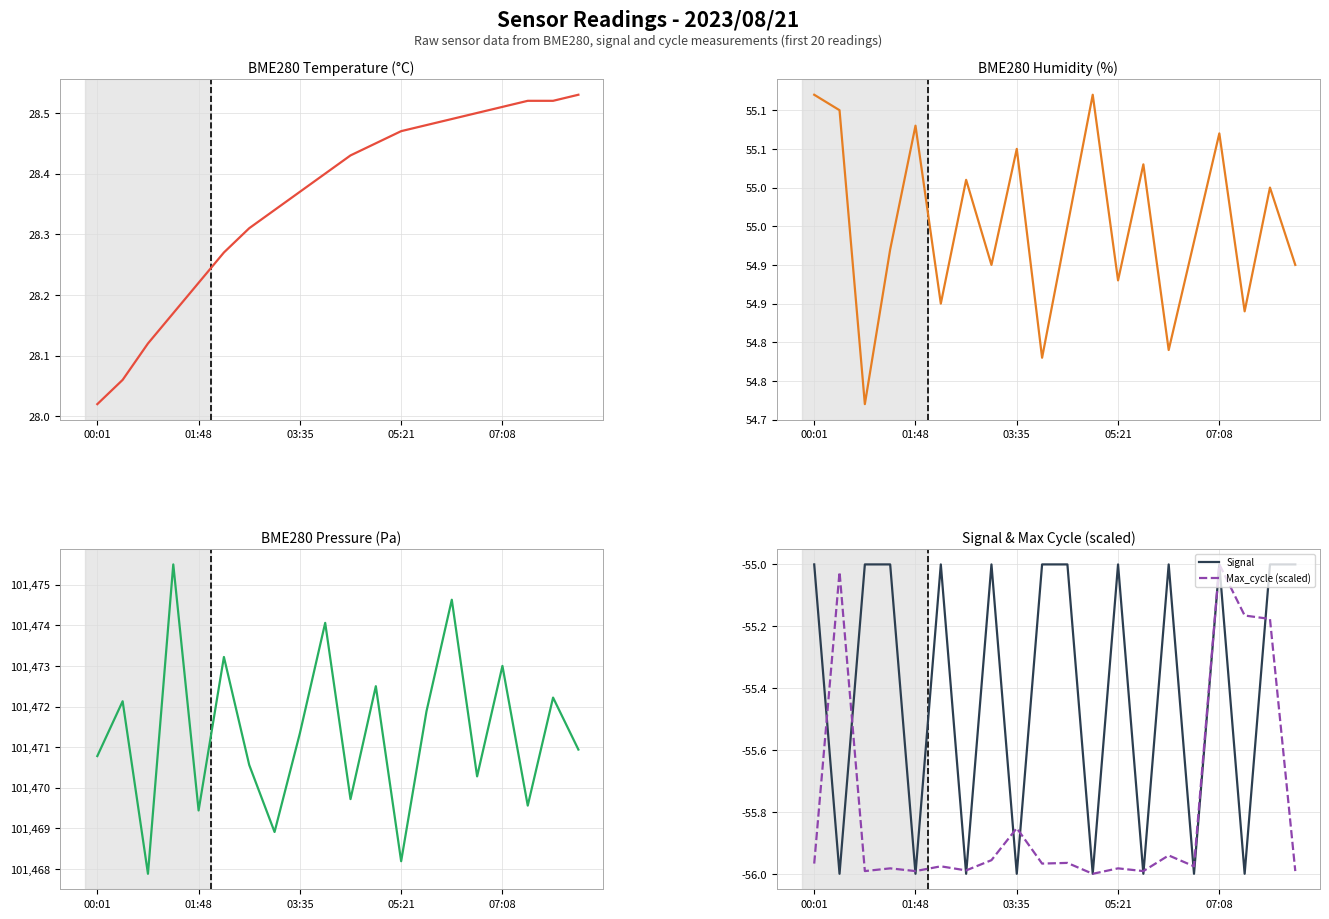

True or false: BME280_humidity has more than 1 points higher than both neighbors.

True